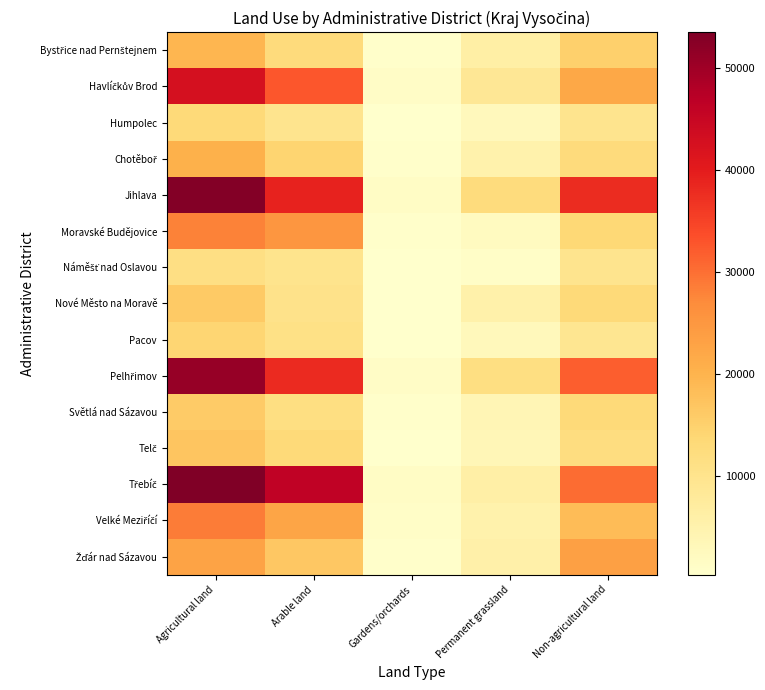

Which series changed the most between Agricultural land and Permanent grassland?

Třebíč